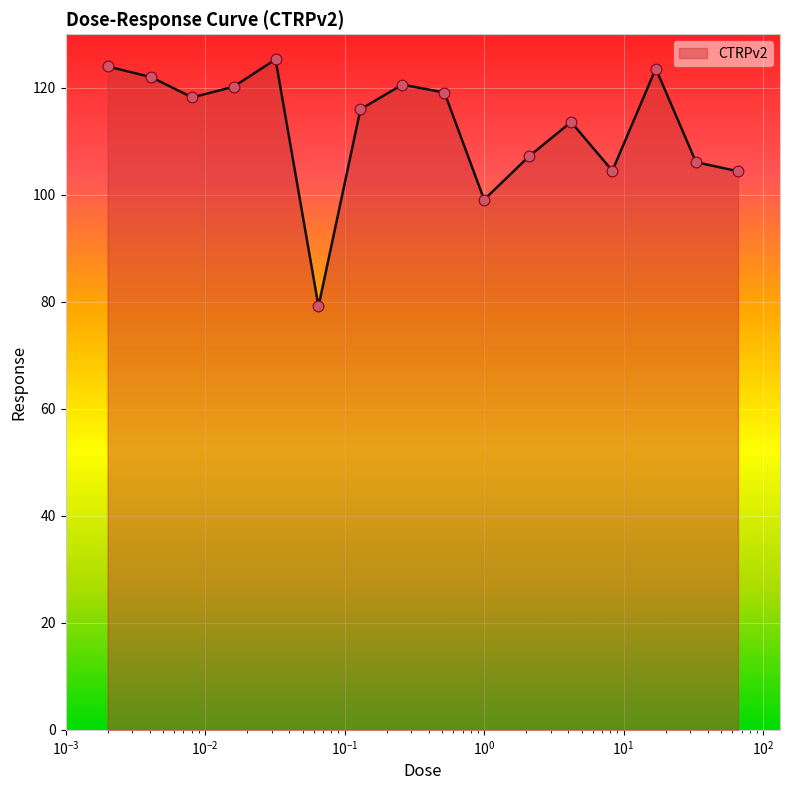

What is the maximum value shown in the chart?

125.3